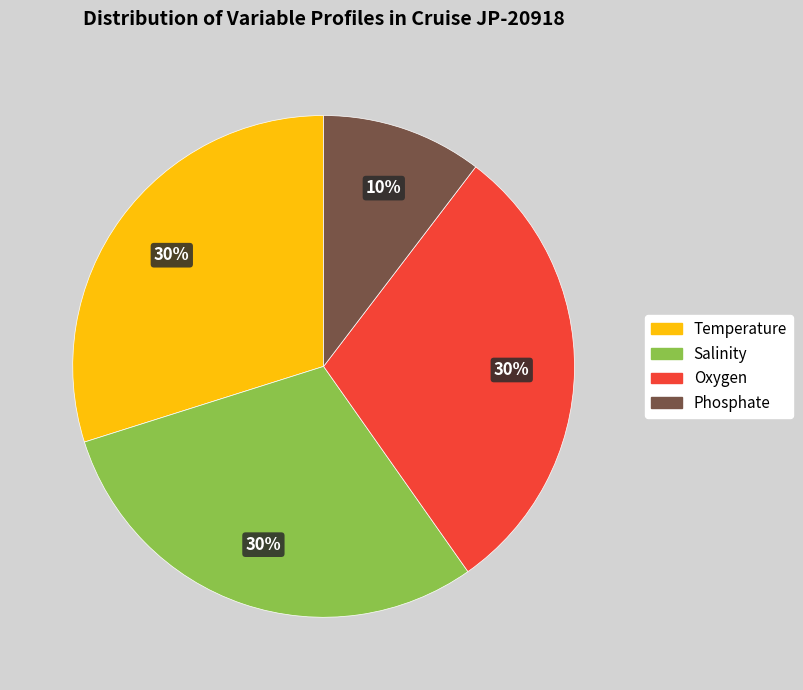

Is there a majority slice in this chart?

No